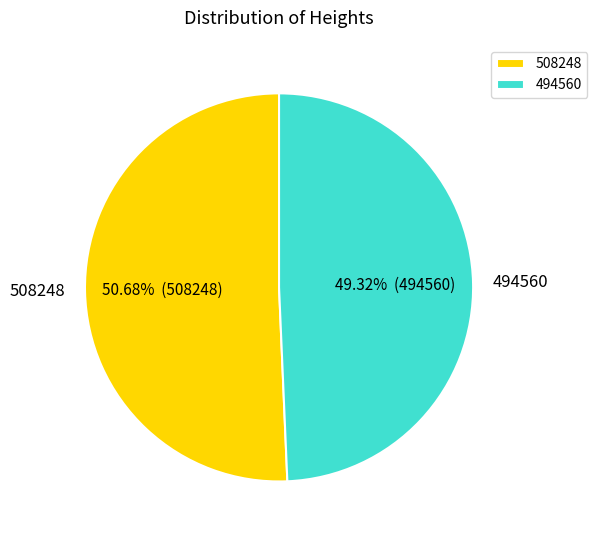

To the nearest percent, what is the average slice percentage?

50%